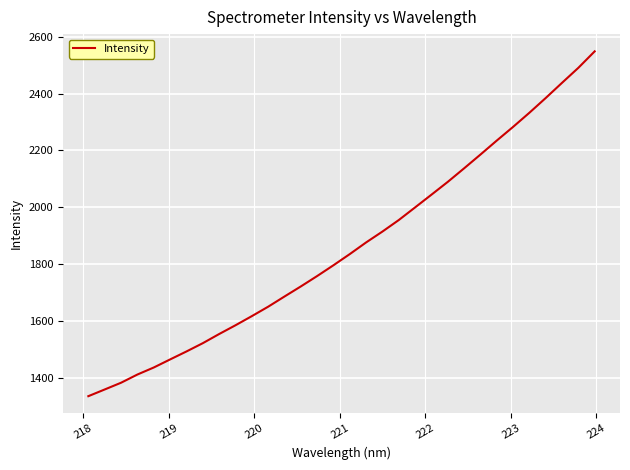

What is the difference between the maximum and minimum values?

1213.7